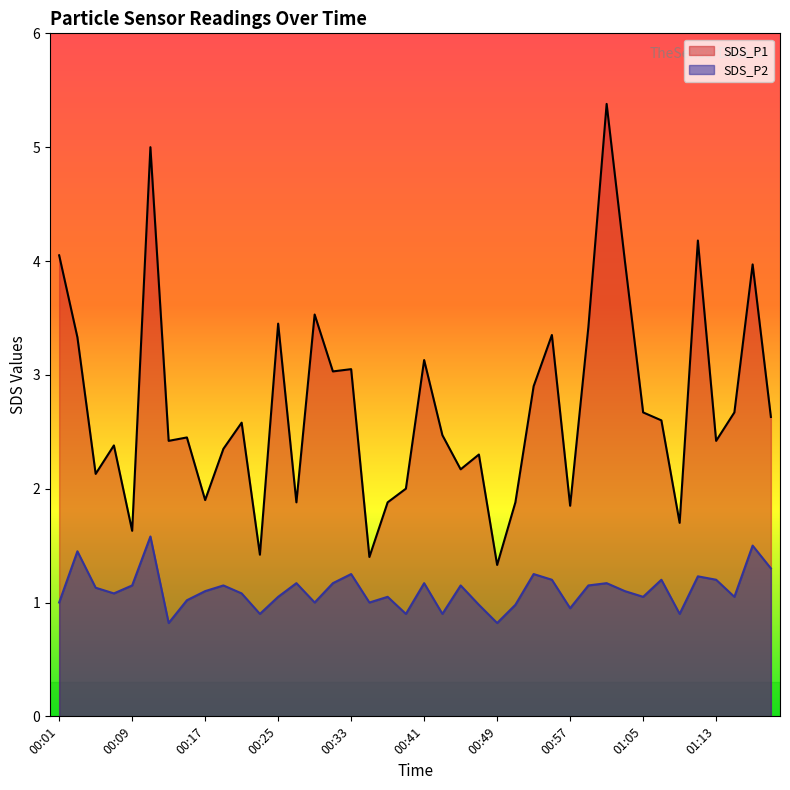

Where does the SDS_P2 series first go above 1?

00:03